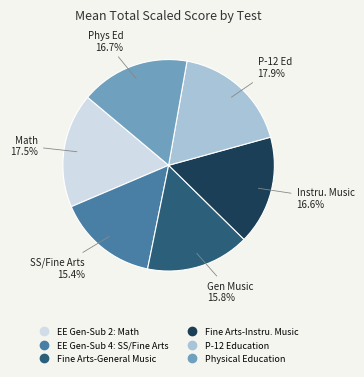

What is the ratio of the value at Fine Arts-General Music to the value at Fine Arts-Instru. Music?

1.0